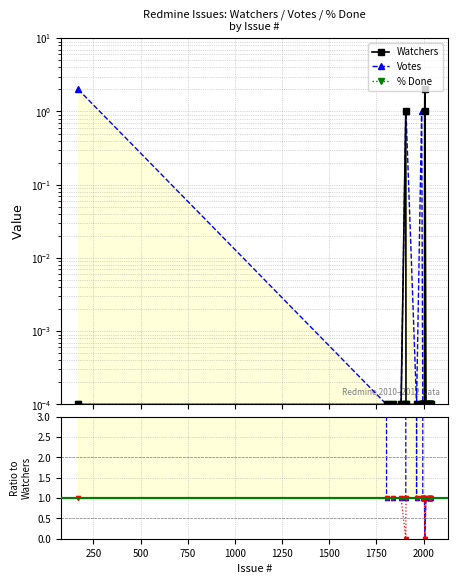

True or false: Votes and Watchers intersect in this chart.

False